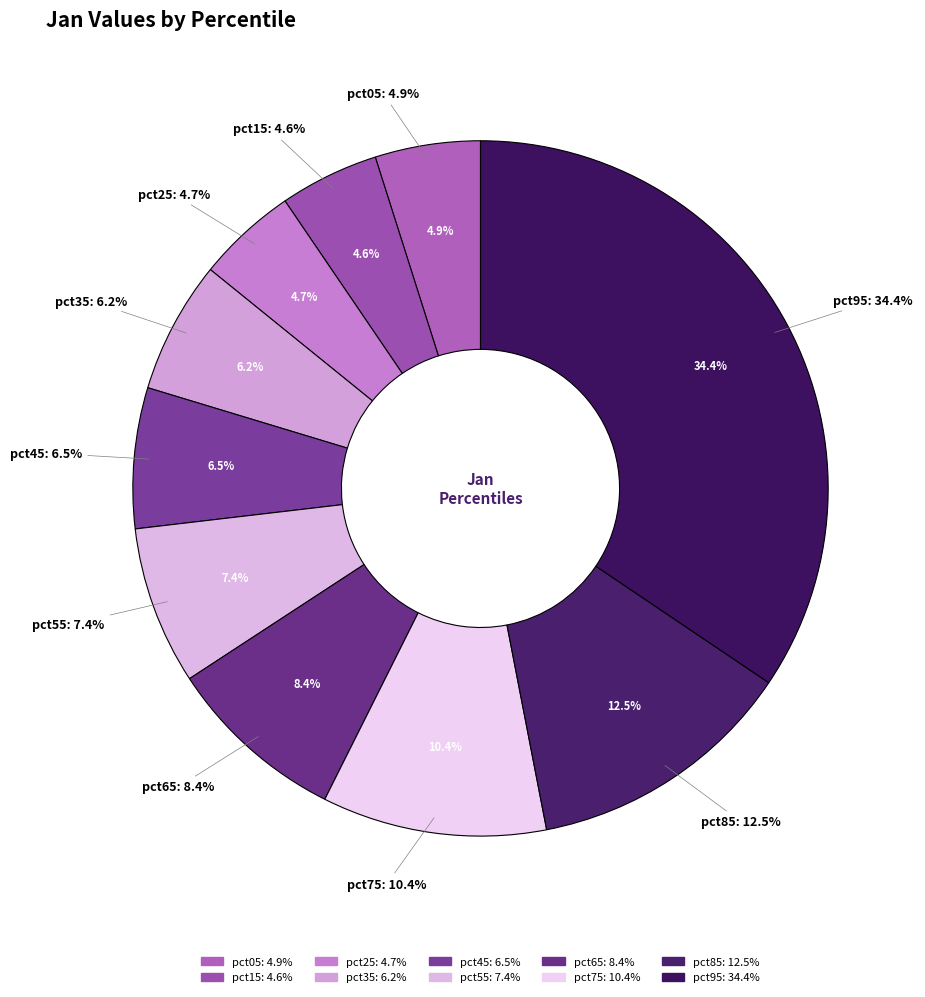

Which category has the smallest portion of the pie?

pct15